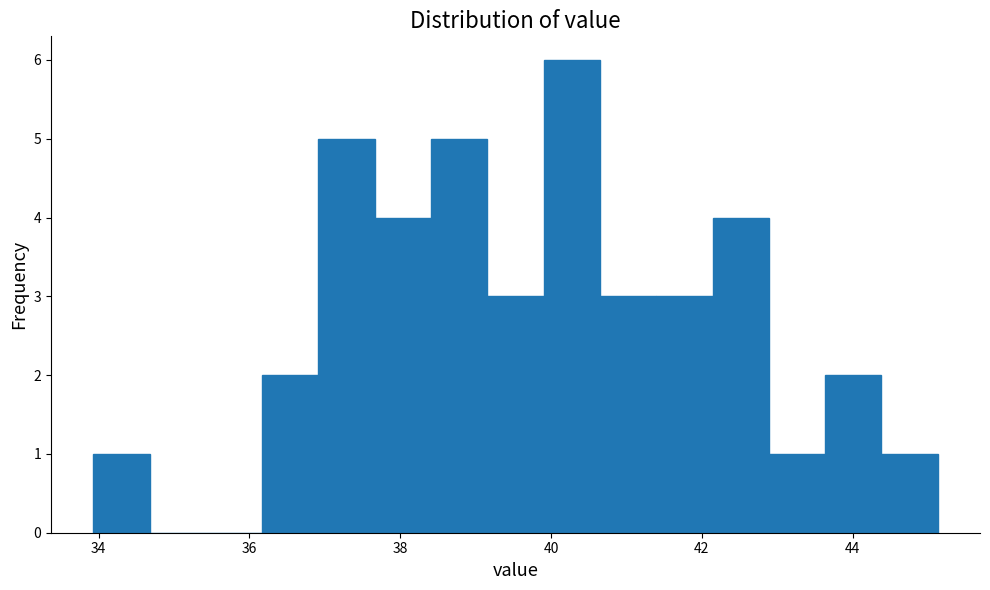

Around what value on the x-axis is the tallest bar? Give the approximate position of its centre, as read against the axis.

40.2